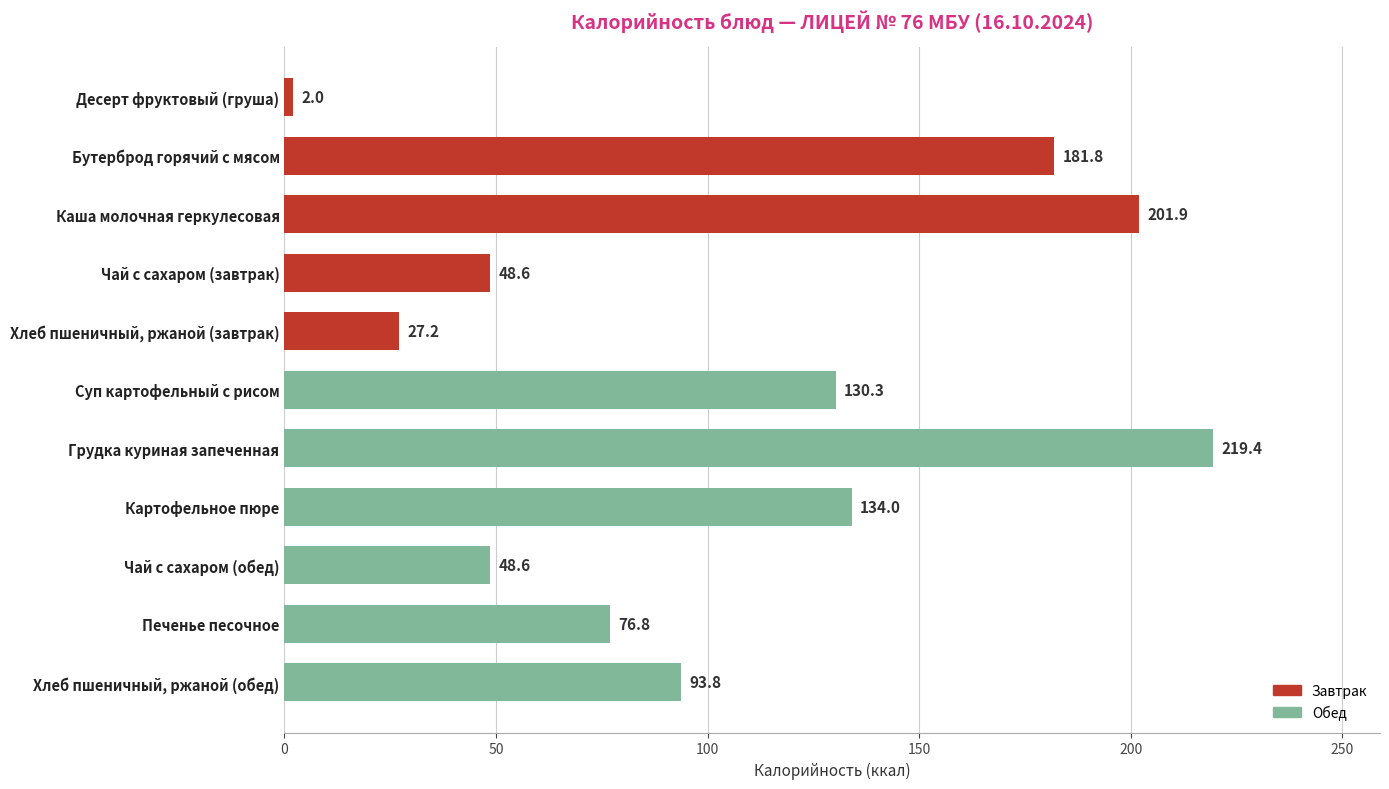

Which has a higher value, Суп картофельный с рисом or Бутерброд горячий с мясом?

Бутерброд горячий с мясом